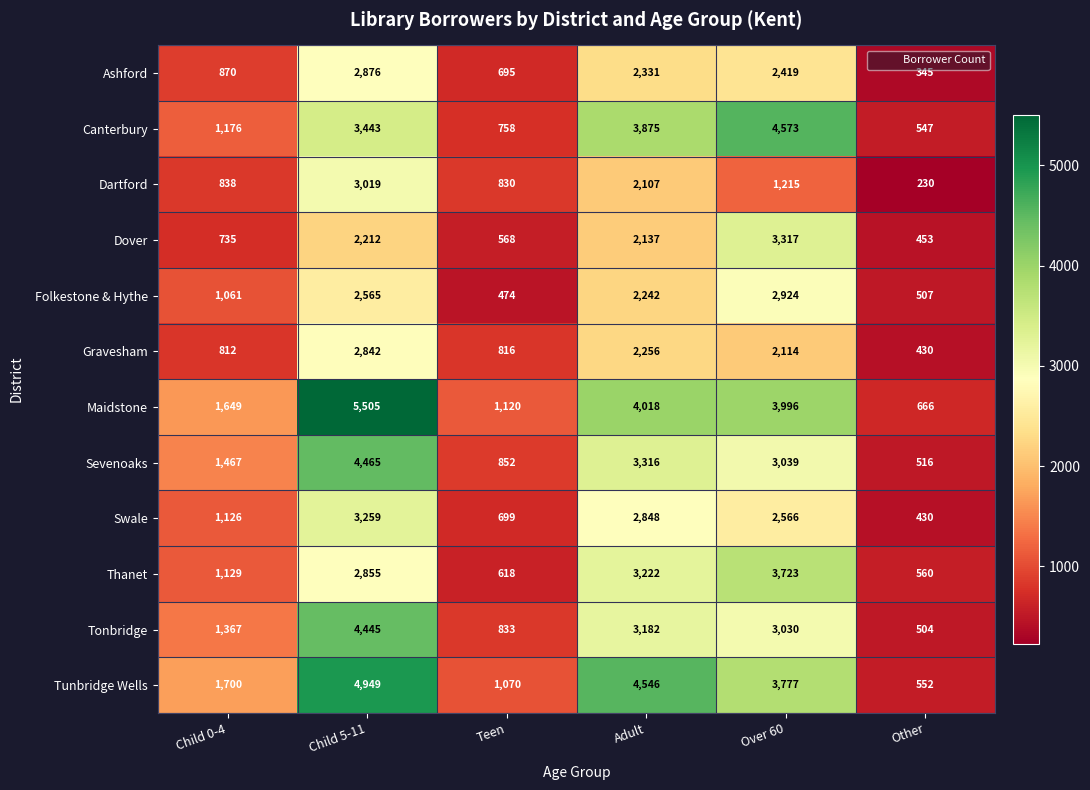

The Tonbridge series shows 545 at Teen. True or false?

False